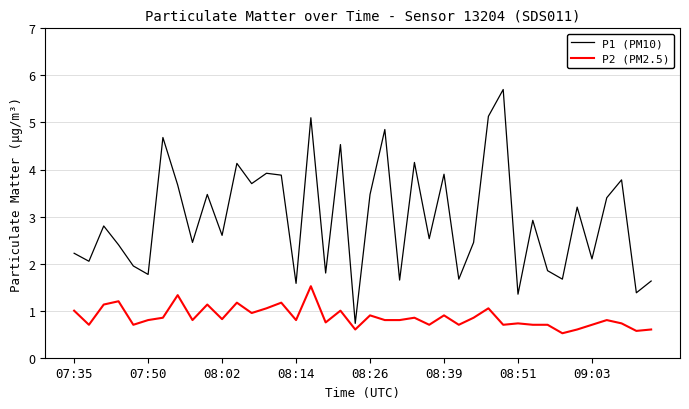

What is the difference between the maximum and minimum values in the P1 (PM10) series?

5.0